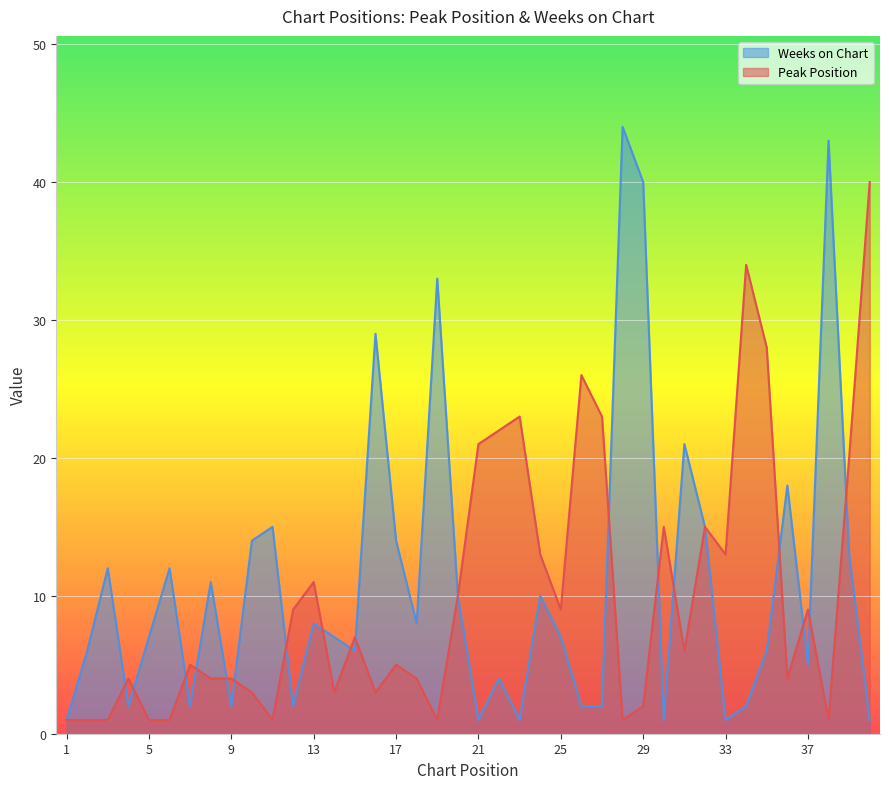

Is the value of Weeks on Chart at 16 greater than the value of Peak Position at 20?

Yes